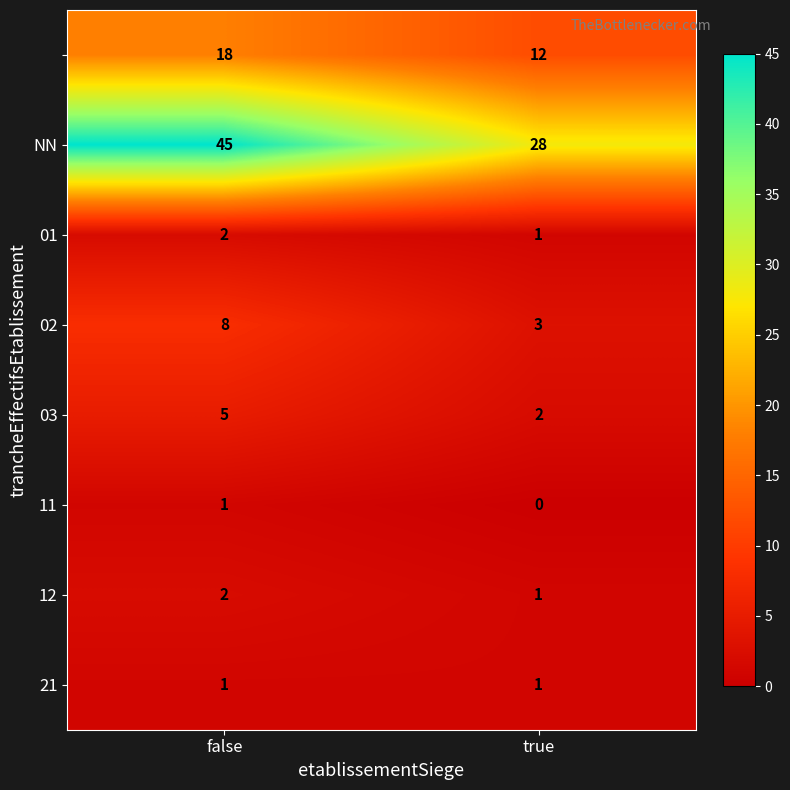

What is the total value across all series at true?

48